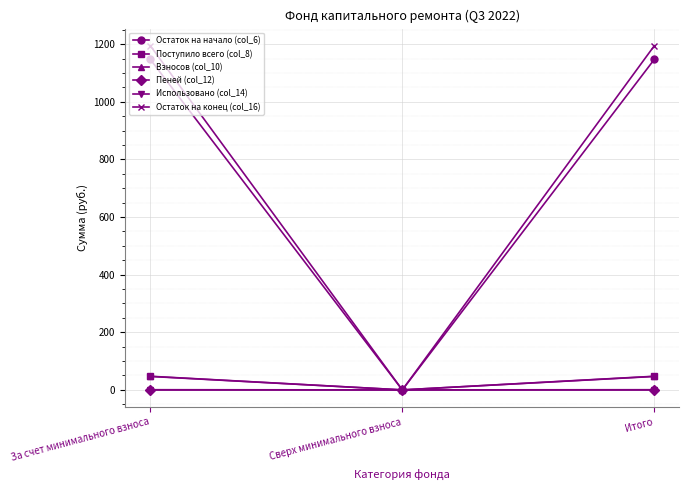

What are all the series names shown in the legend?

Остаток на начало (col_6), Поступило всего (col_8), Взносов (col_10), Пеней (col_12), Использовано (col_14), Остаток на конец (col_16)